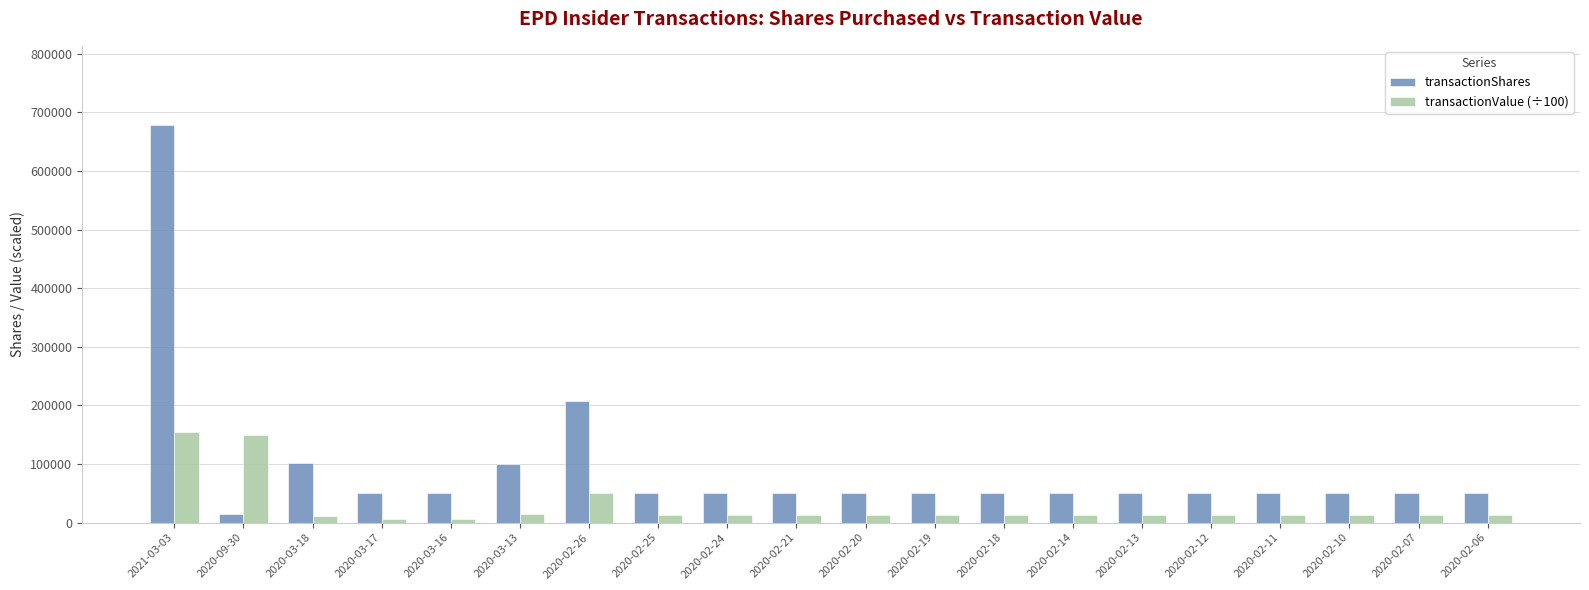

What is the average value of the transactionShares series?

92593.0